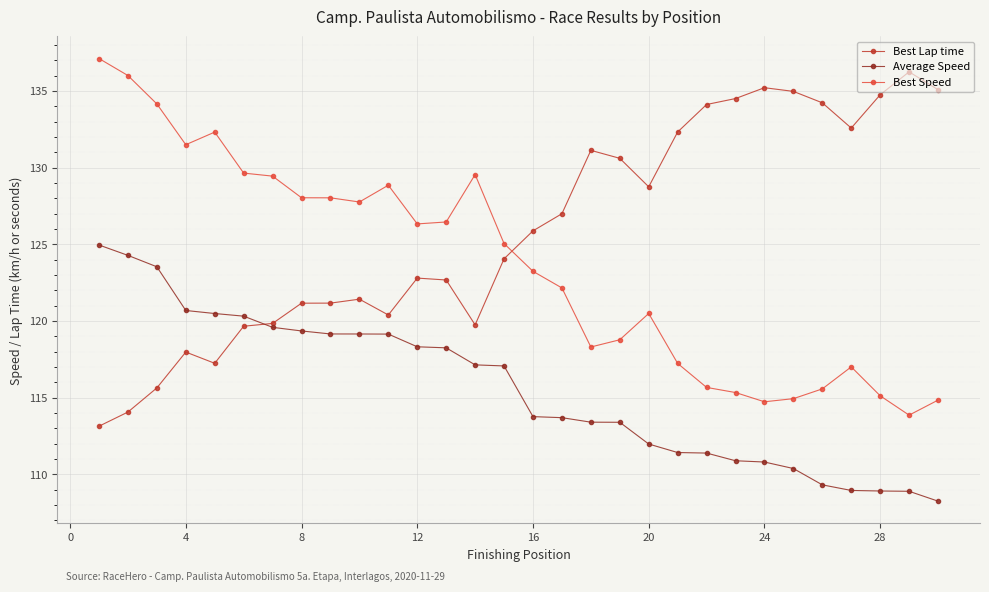

Which series has the largest total across all categories?

Best Lap time